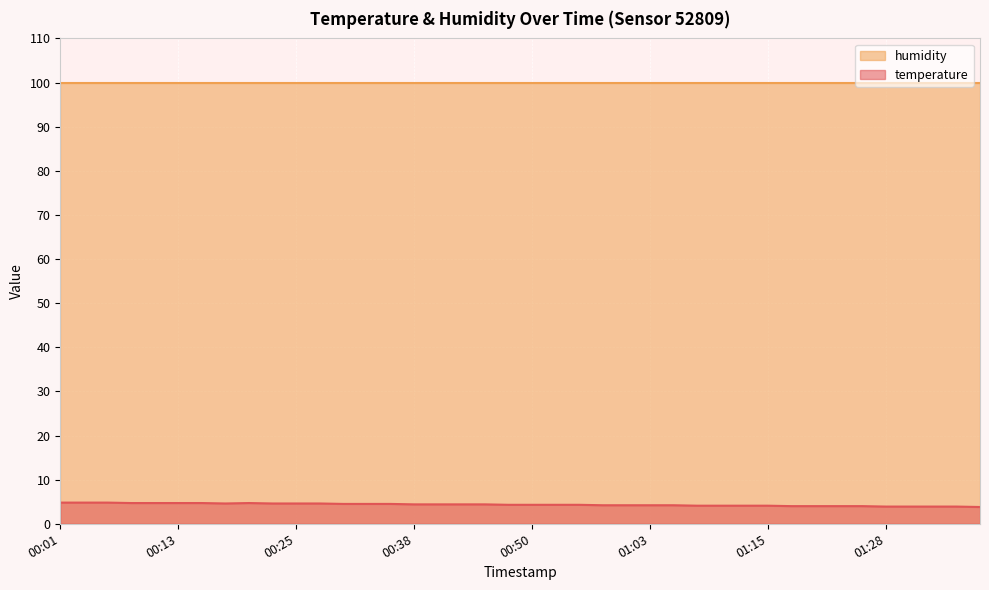

What is the average value?

4.3